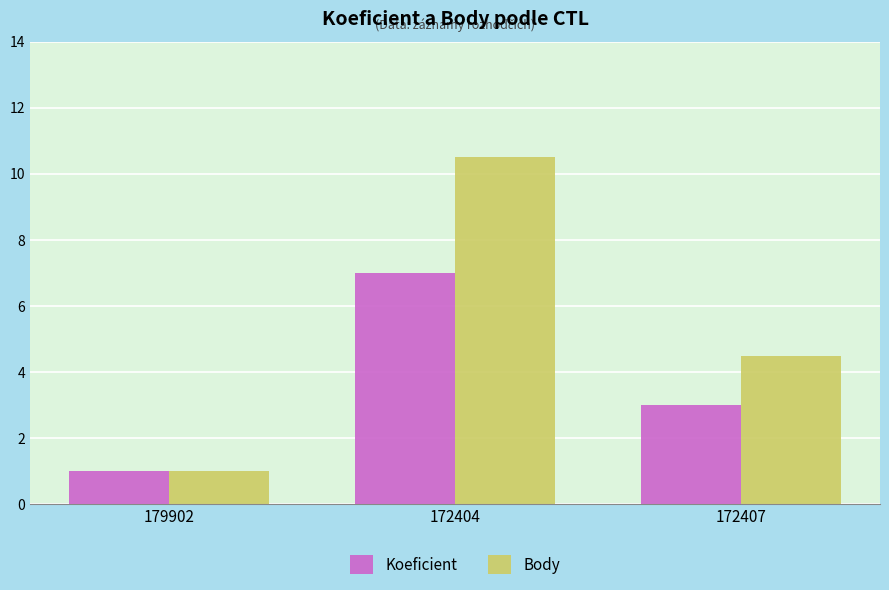

At how many categories does at least one series exceed 7?

1